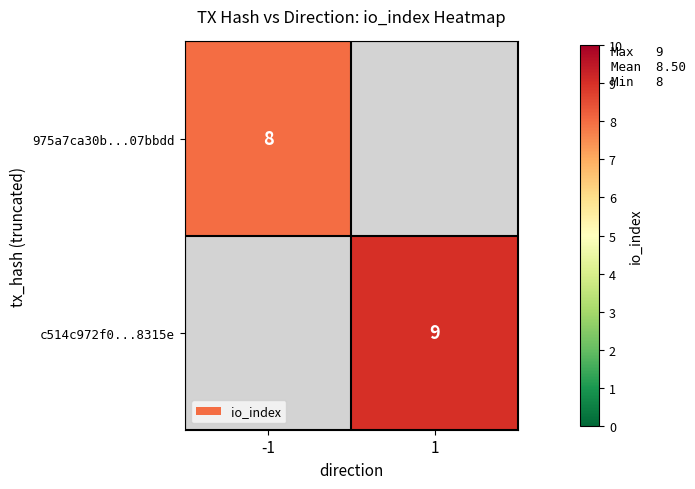

Is the value of c514c972f0...8315e at 1 greater than the value of 975a7ca30b...07bbdd at -1?

Yes